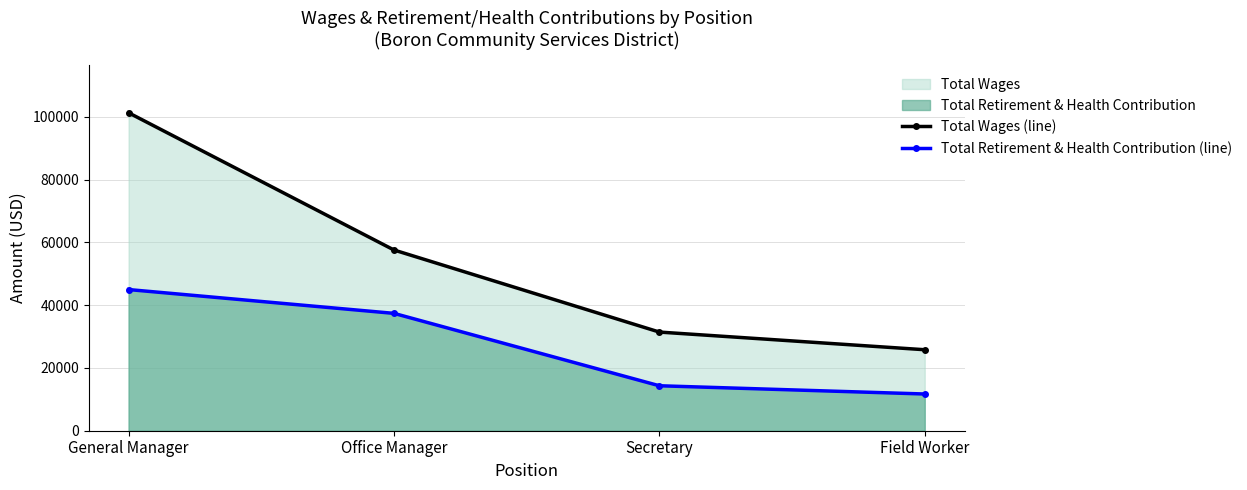

Read the Total Retirement & Health Contribution (line) value at Office Manager, to the nearest 100.

37400